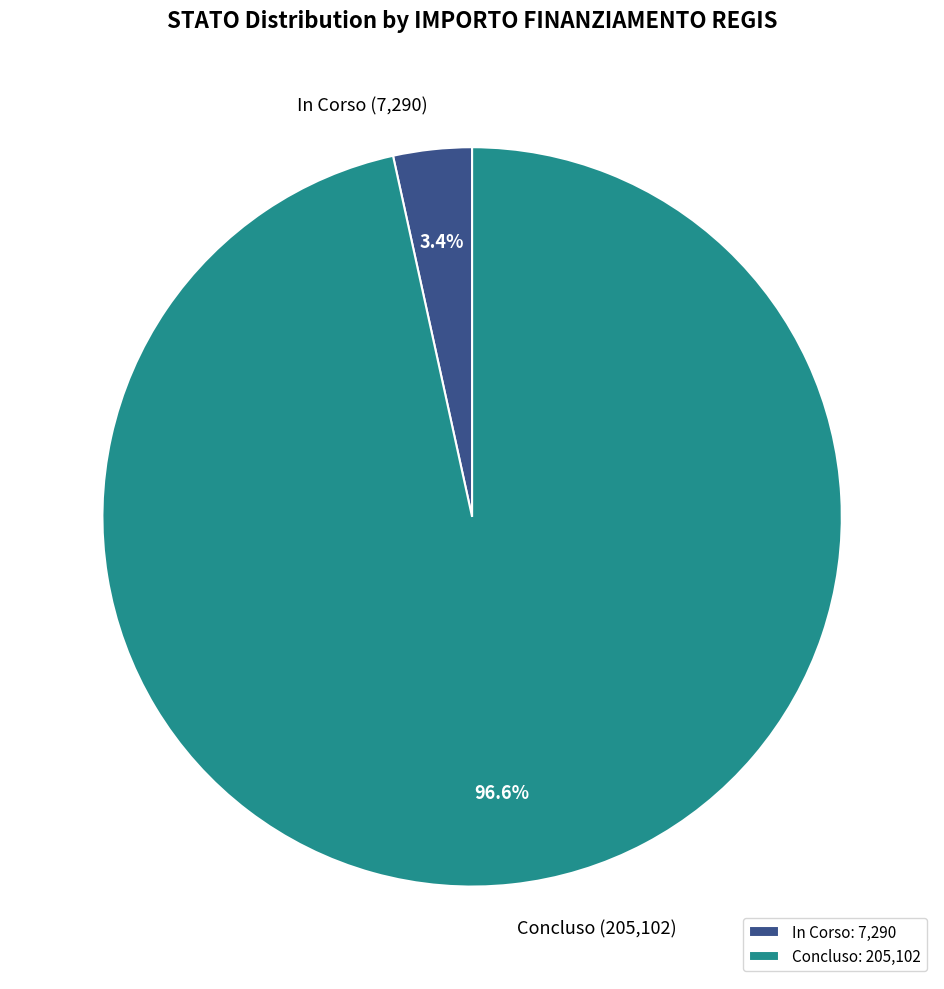

Is there a majority slice in this chart?

Yes